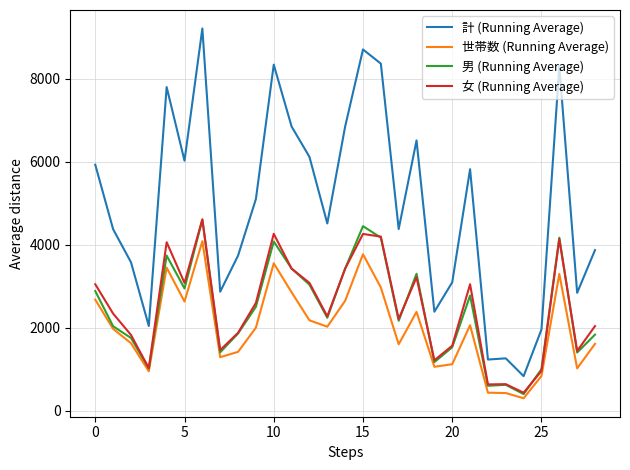

What is the greatest value displayed?

9205